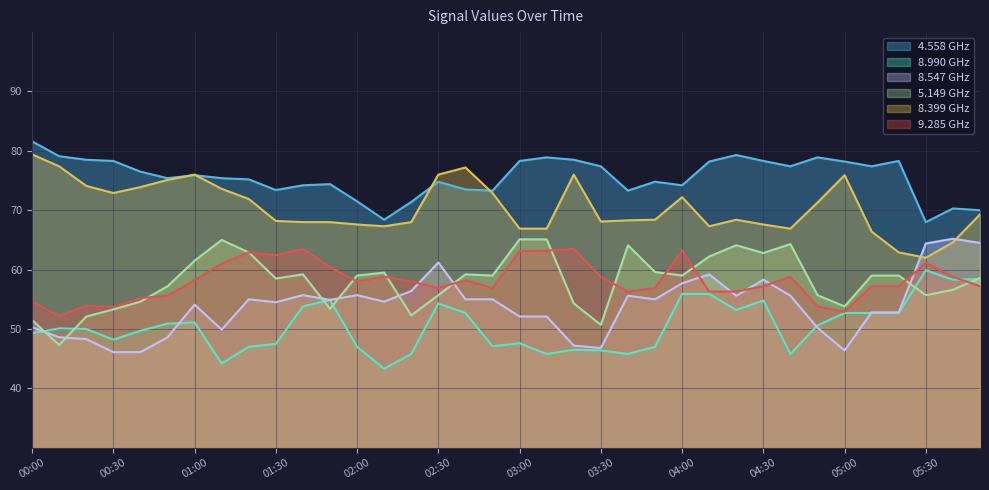

What is the sum of all 8.990 values?

1941.5